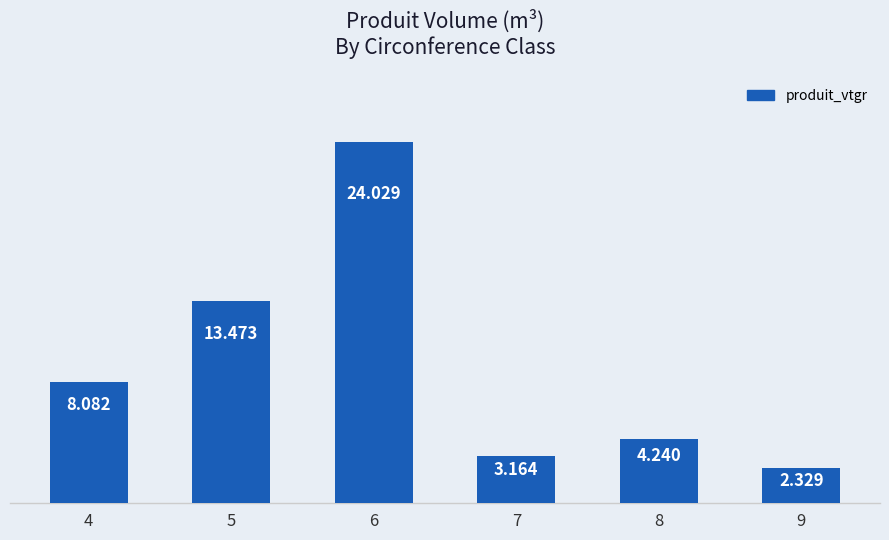

At which category does the chart reach its peak across all series?

6